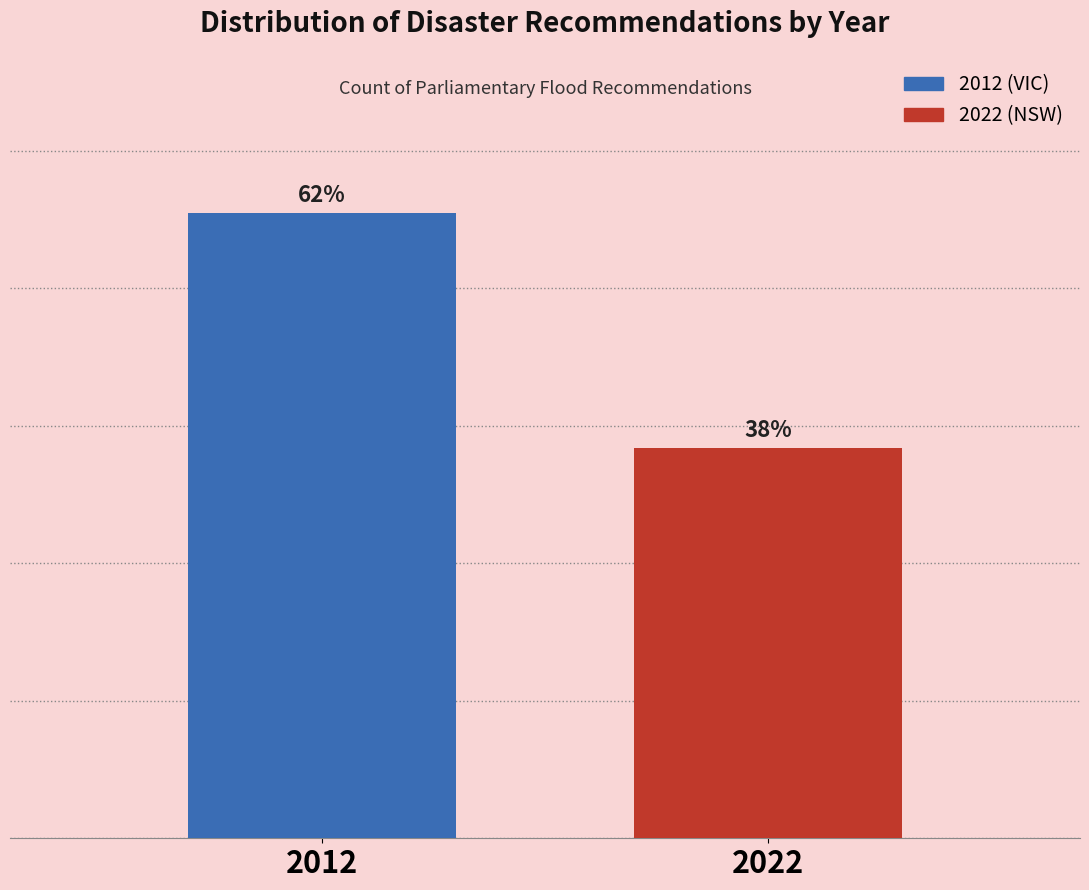

Are the bars horizontal?

No